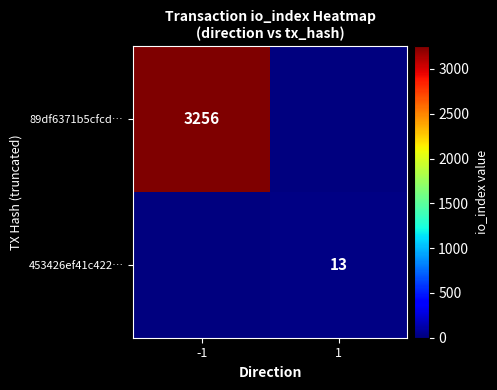

The value of 453426ef41c422… at 1 is 22. True or false?

False